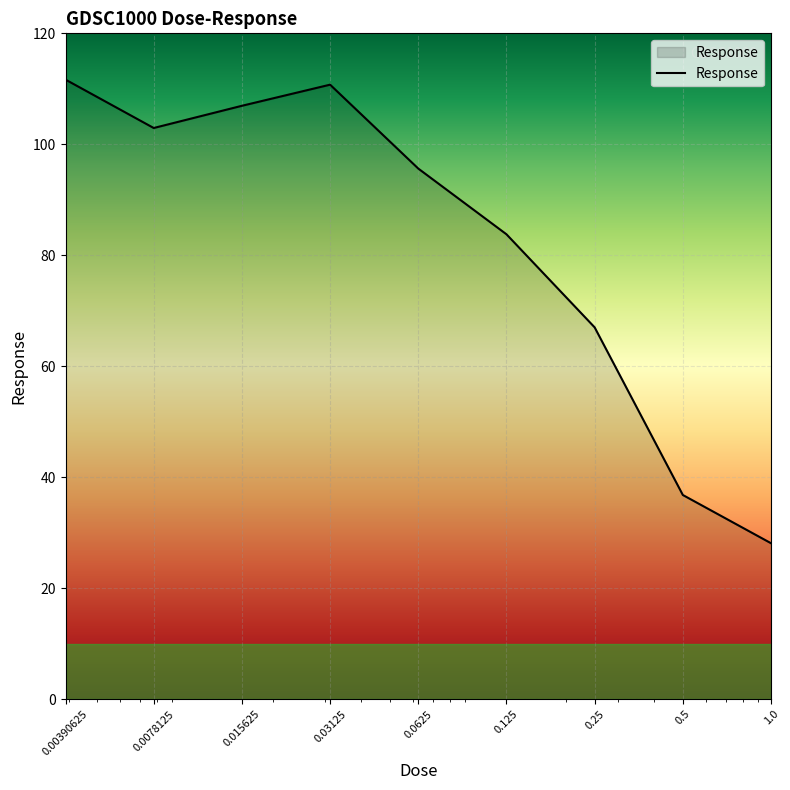

What is the greatest value displayed?

111.7